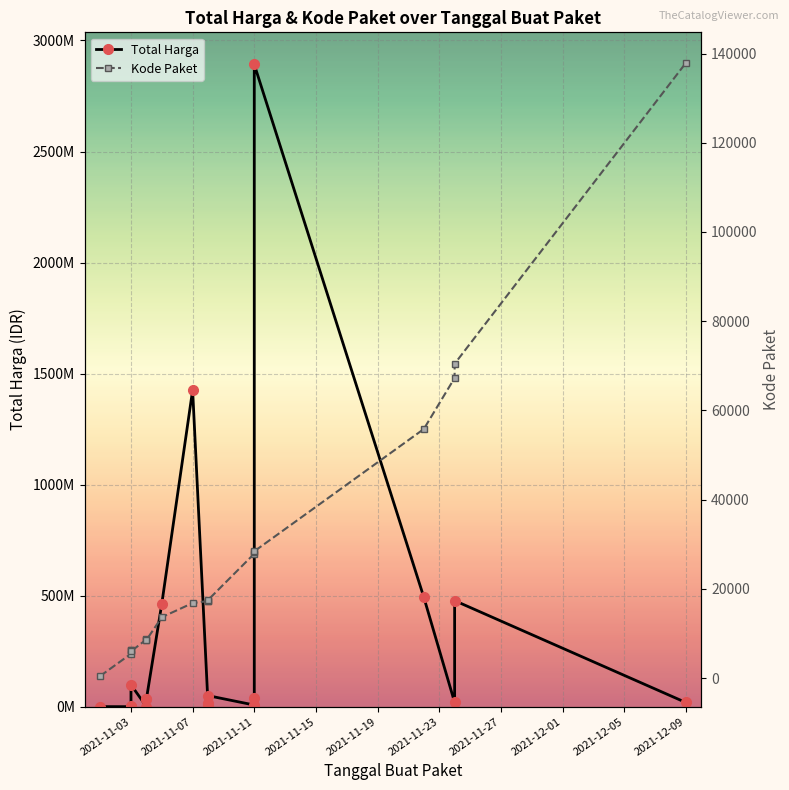

True or false: Total Harga and Kode Paket intersect in this chart.

False